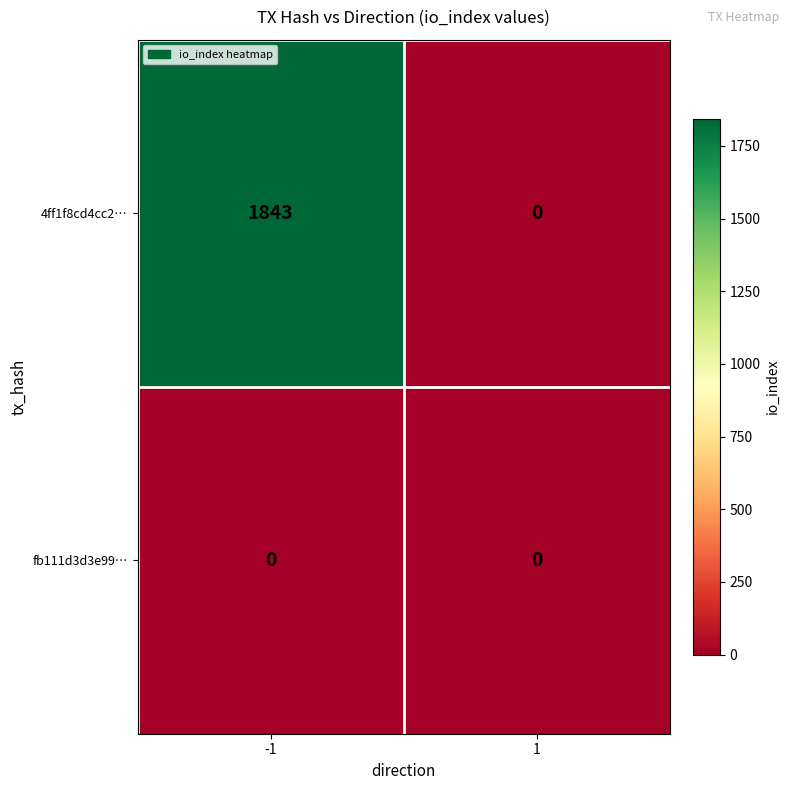

What is the greatest value displayed?

1843